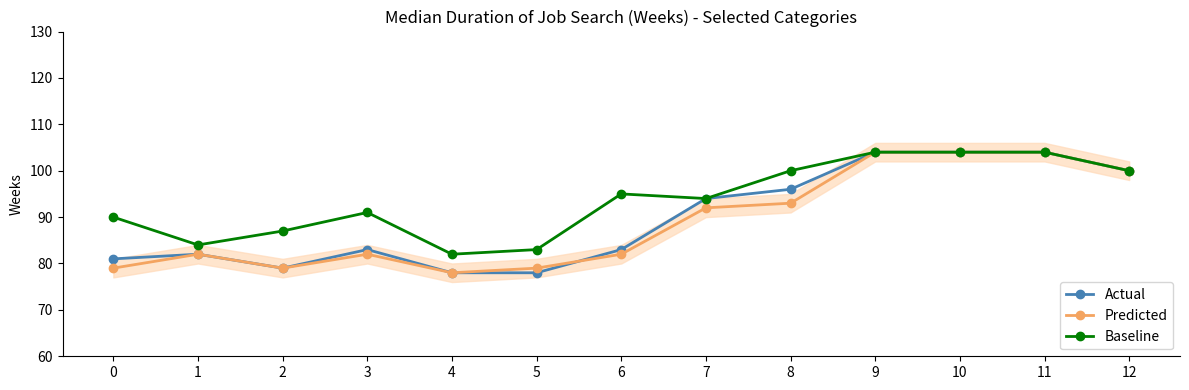

Reading right to left, transcribe all the data shown in this chart.

Actual: 12=100	11=104	10=104	9=104	8=96	7=94	6=83	5=78	4=78	3=83	2=79	1=82	0=81
Predicted: 12=100	11=104	10=104	9=104	8=93	7=92	6=82	5=79	4=78	3=82	2=79	1=82	0=79
Baseline: 12=100	11=104	10=104	9=104	8=100	7=94	6=95	5=83	4=82	3=91	2=87	1=84	0=90